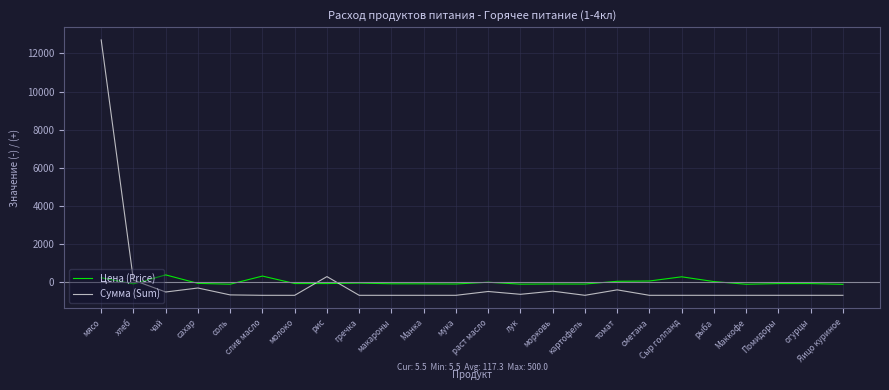

At how many categories does at least one series exceed 4707?

1